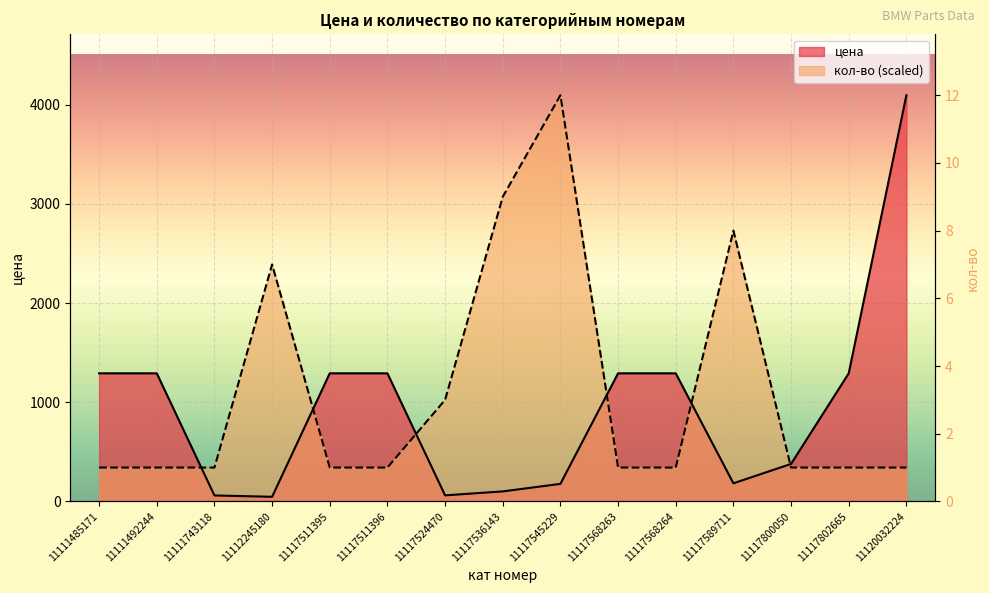

Is it true that кол-во equals 558.7 at 11117511396?

False